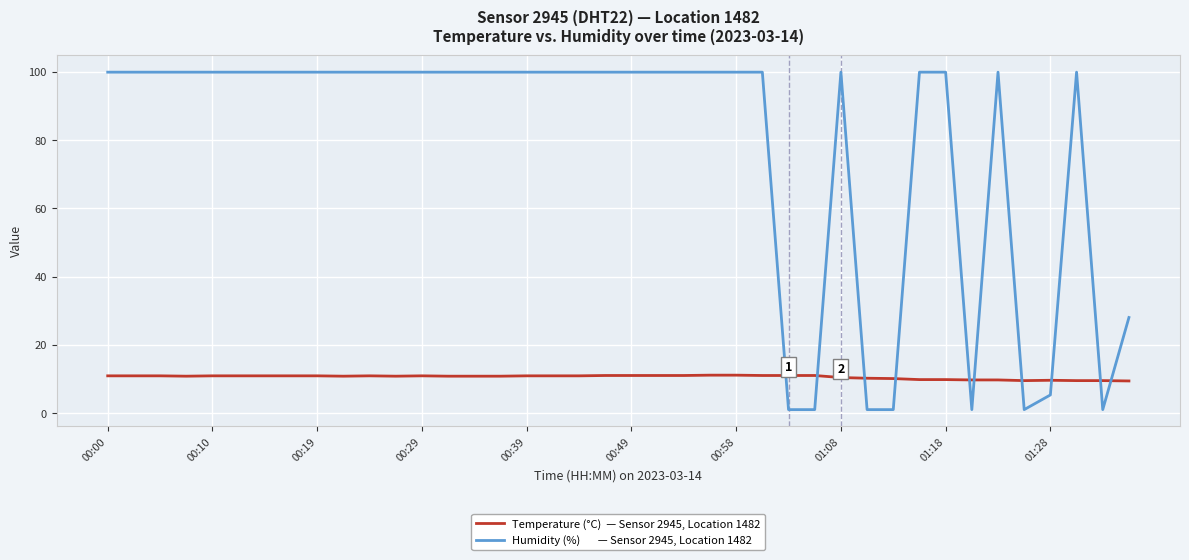

What is the greatest value displayed?

99.9